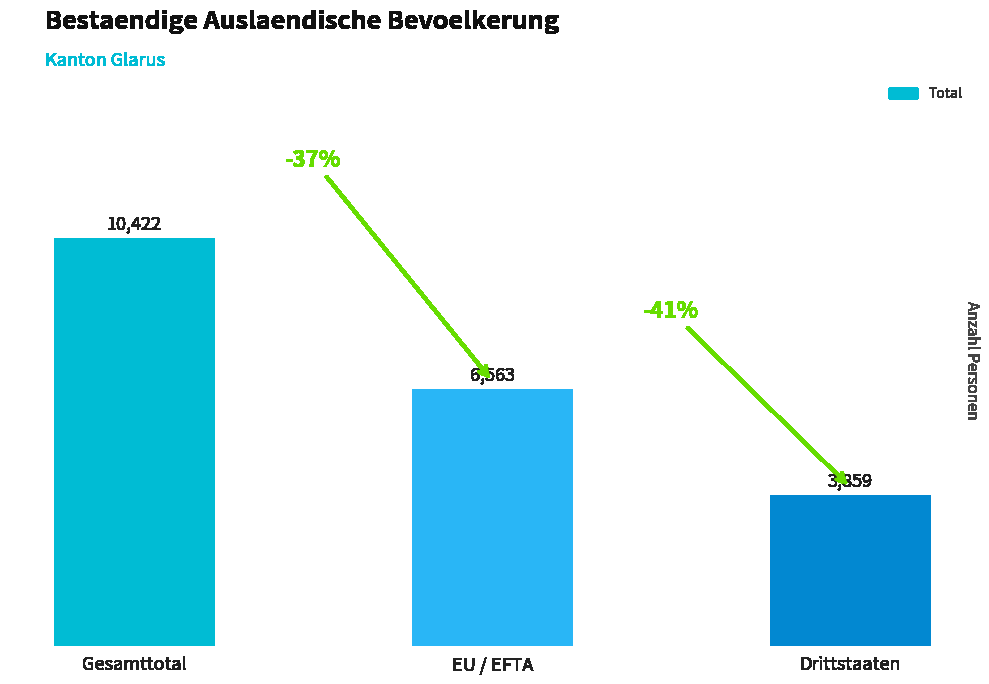

What is the difference between the maximum and second lowest values?

3859